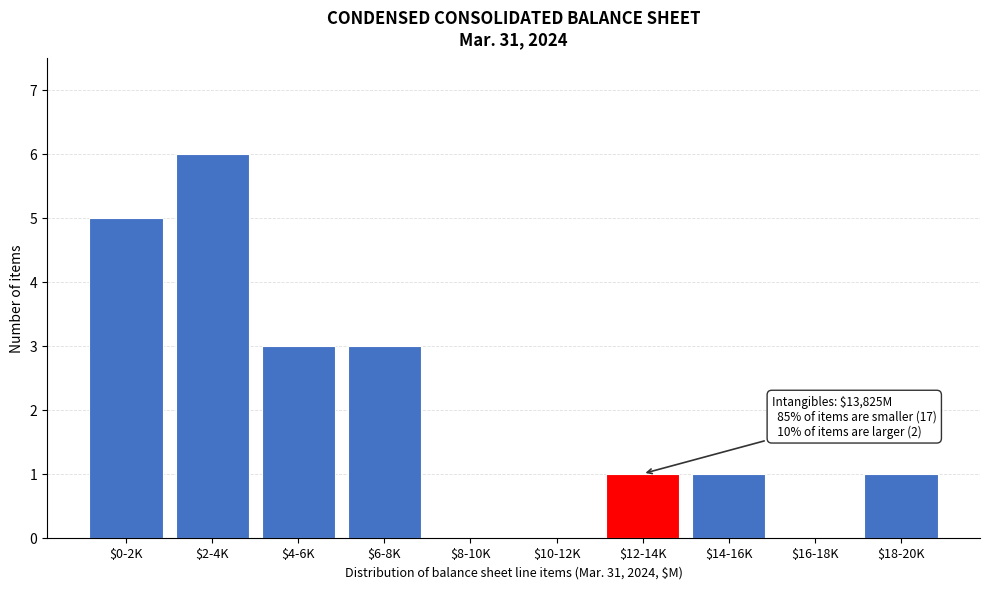

The value at $10-12K is -2. True or false?

False